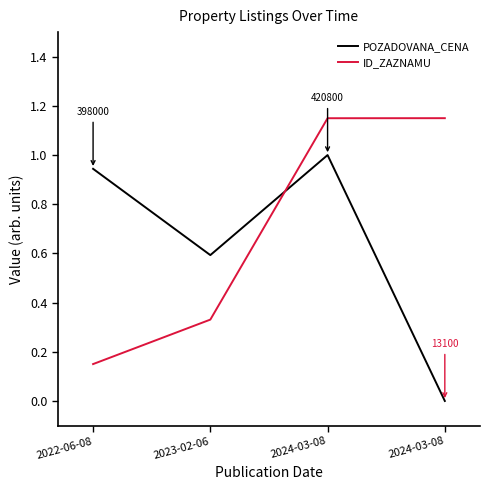

At which label is ID_ZAZNAMU closest to 0?

2022-06-08